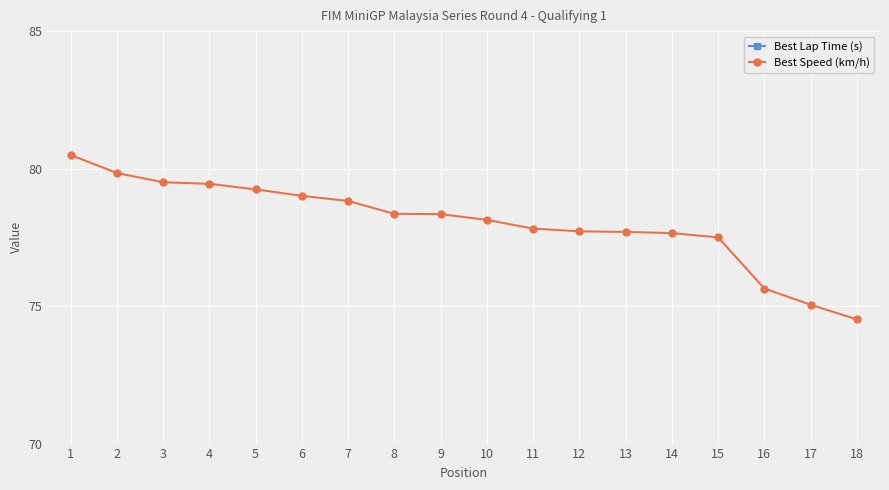

Reading left to right, transcribe all the data shown in this chart.

Best Lap Time (s): 55.8	56.2	56.5	56.5	56.6	56.8	57.0	57.3	57.3	57.5	57.7	57.8	57.8	57.8	57.9	59.4	59.8	60.2
Best Speed (km/h): 80.5	79.8	79.5	79.4	79.2	79.0	78.8	78.4	78.3	78.1	77.8	77.7	77.7	77.7	77.5	75.6	75.0	74.5